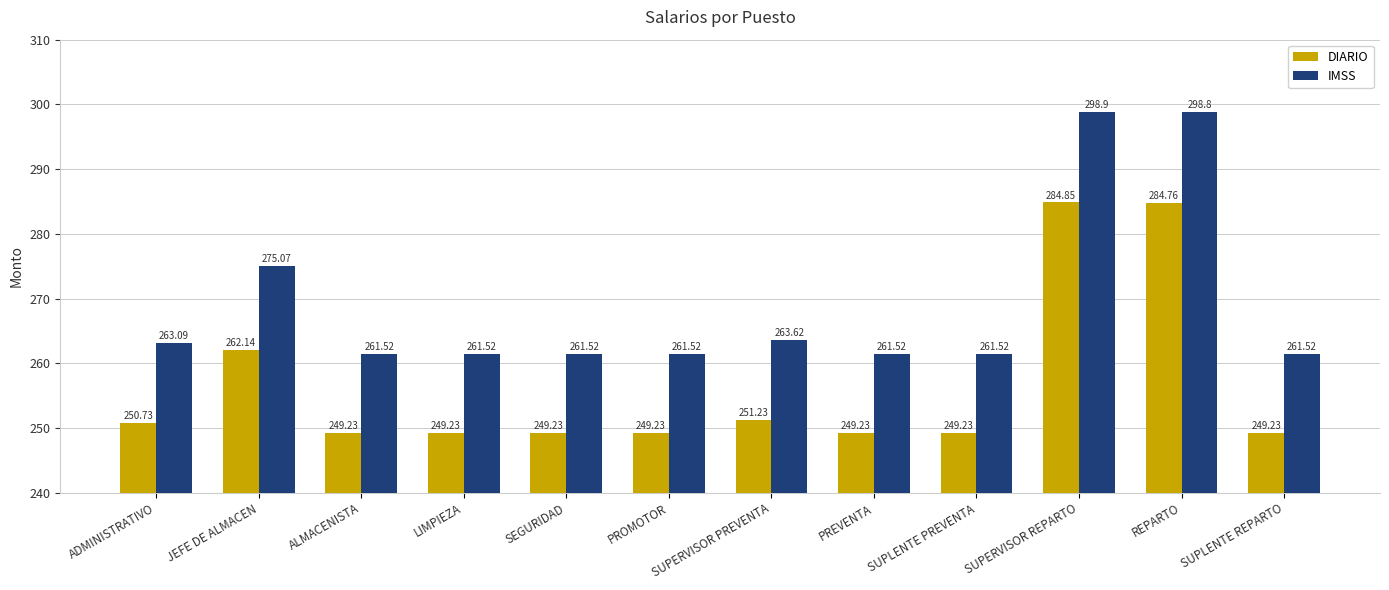

How many bars are there in each group?

2